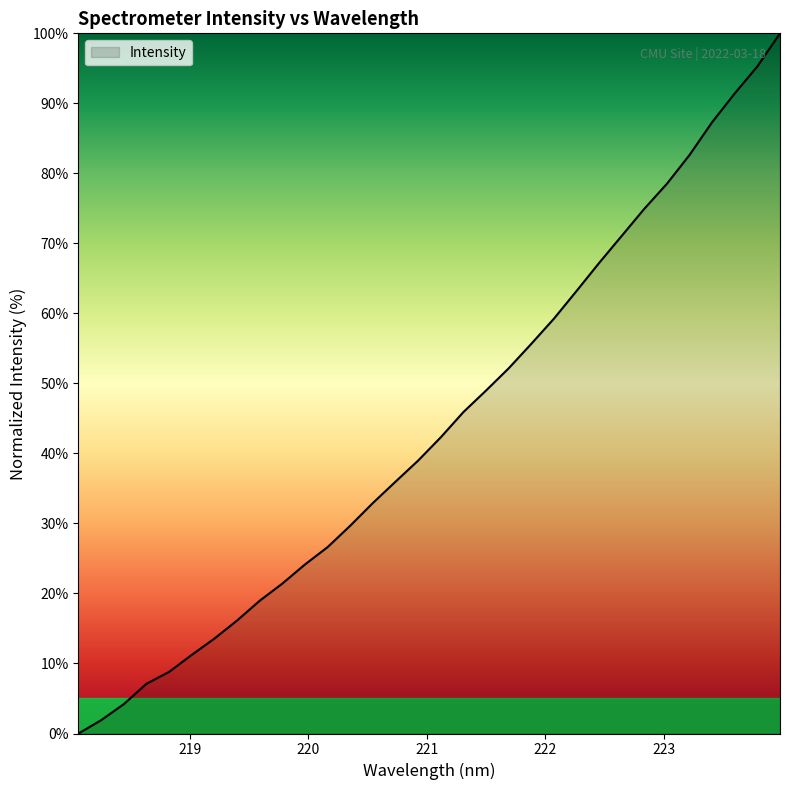

What is the maximum value shown in the chart?

100.0